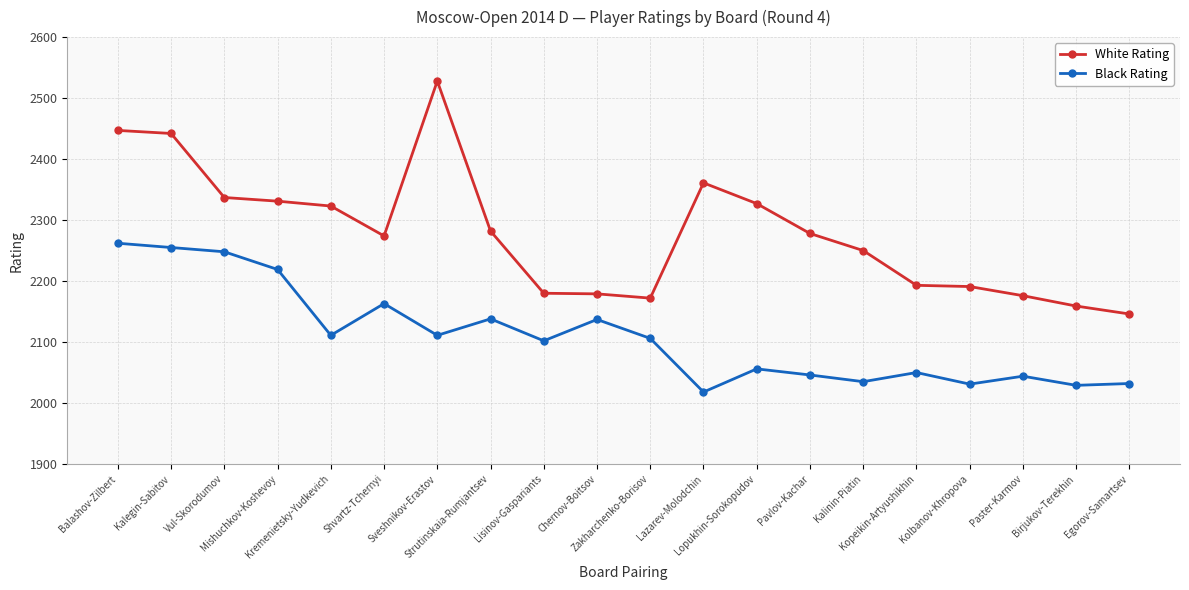

What is the value of the White Rating point at the 7th from the left?

2528